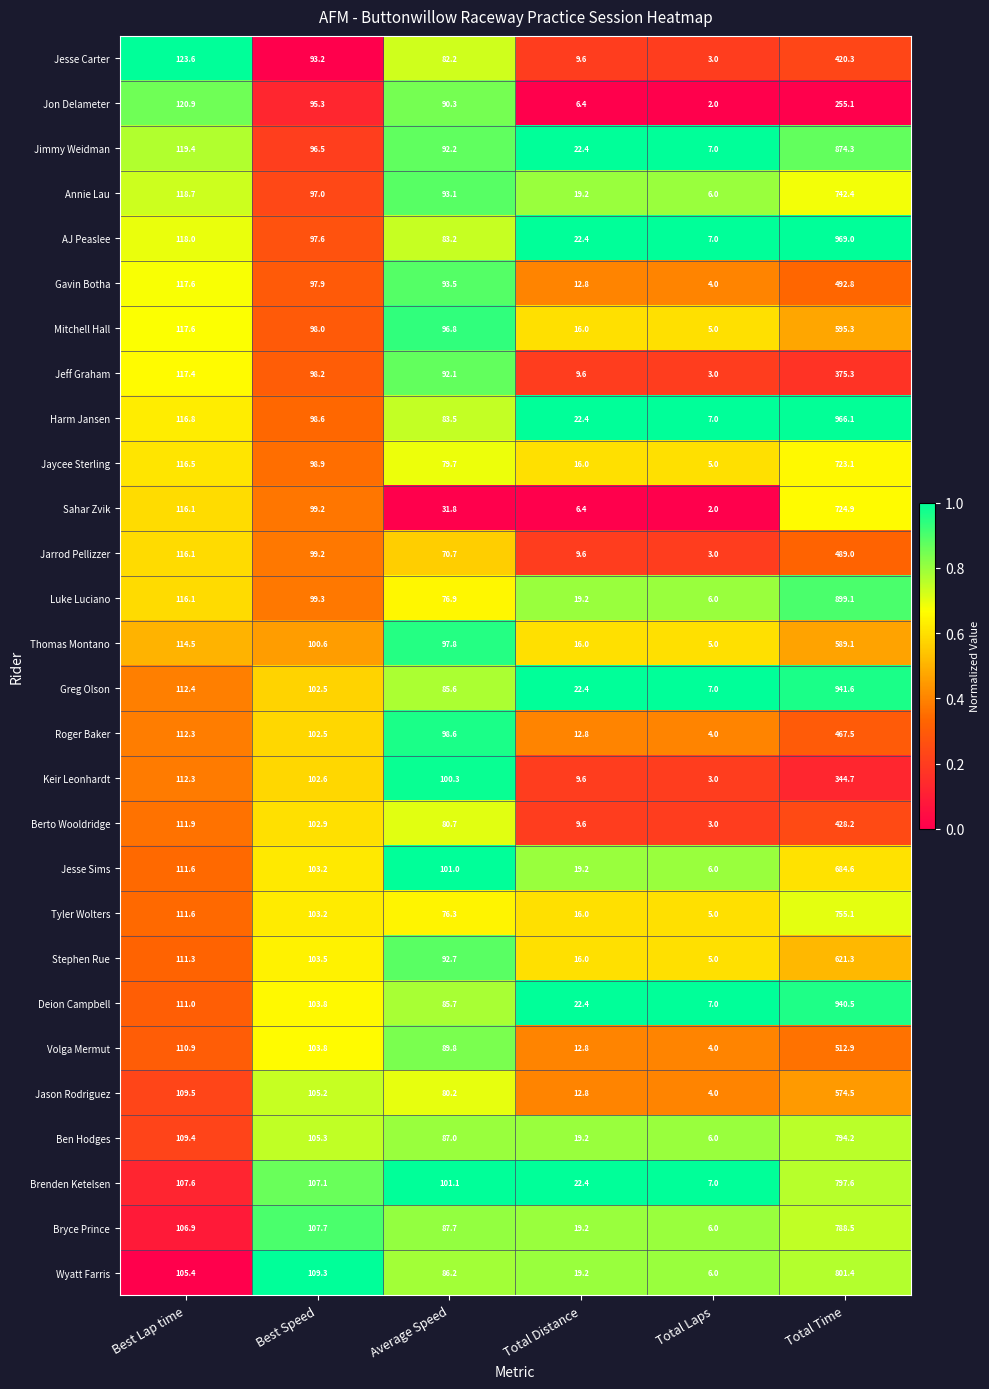

What is the highest value of the Thomas Montano series?

589.1